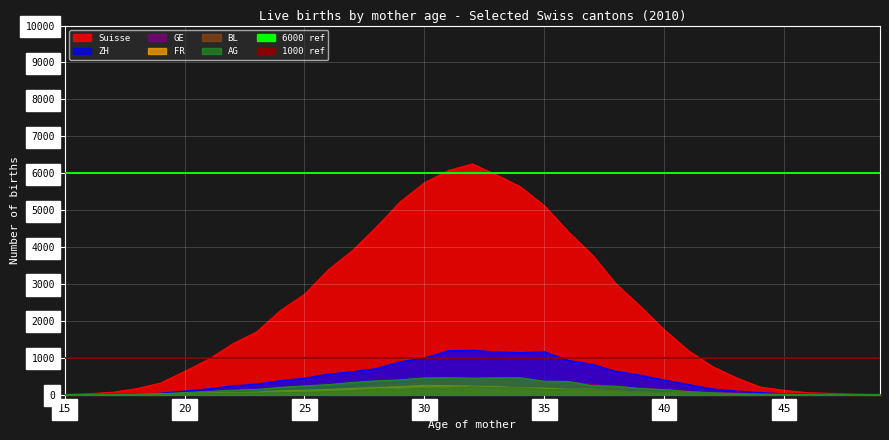

Is it true that 1000 ref equals 1000 at 15?

True